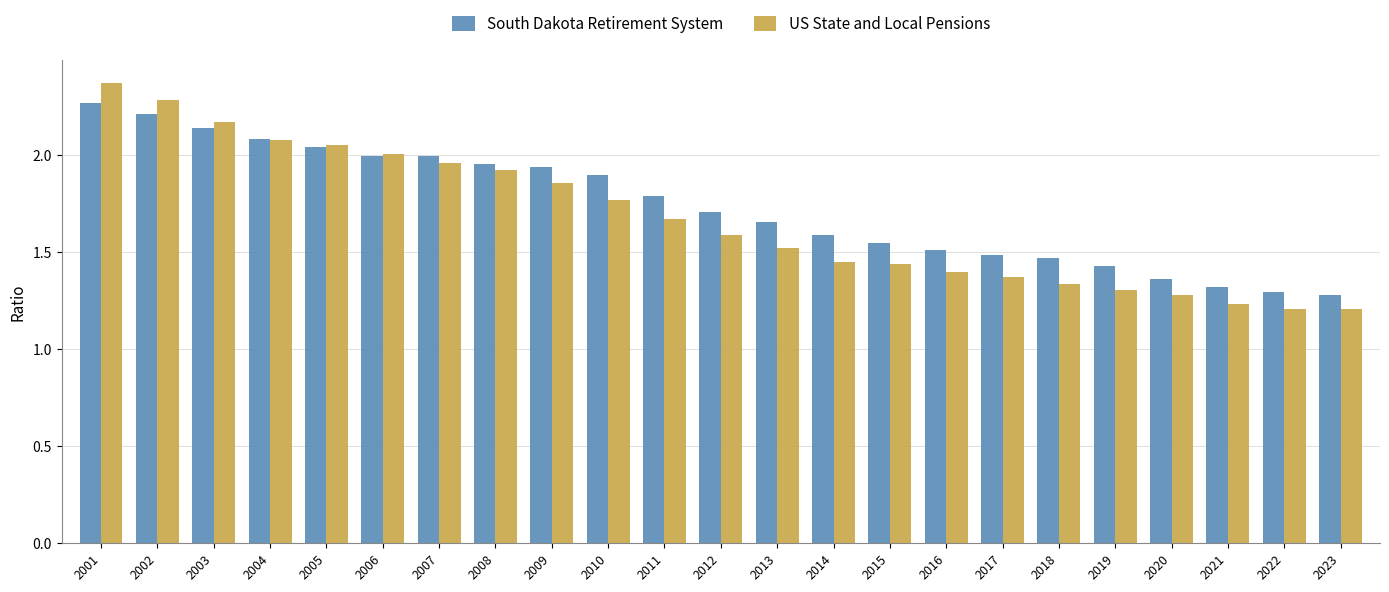

What is the sum of the South Dakota Retirement System values at 2020 and 2001?

3.6